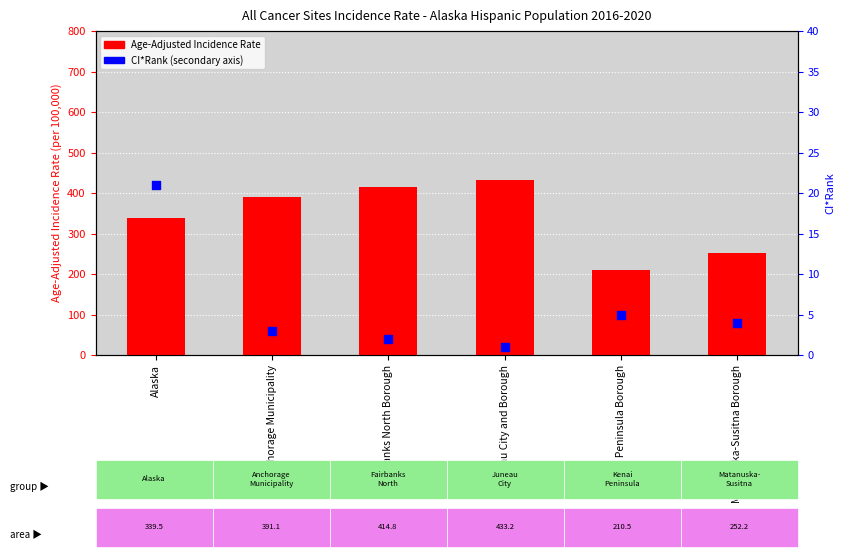

Which series has the largest total across all categories?

Age-Adjusted Incidence Rate